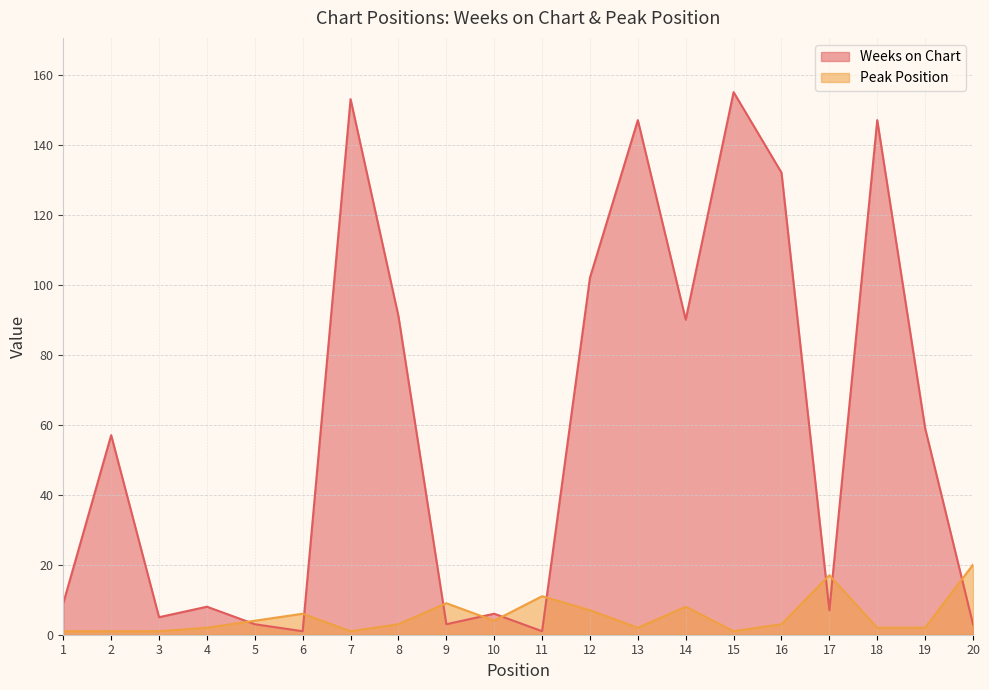

What is the approximate value of Weeks on Chart at 14?

90